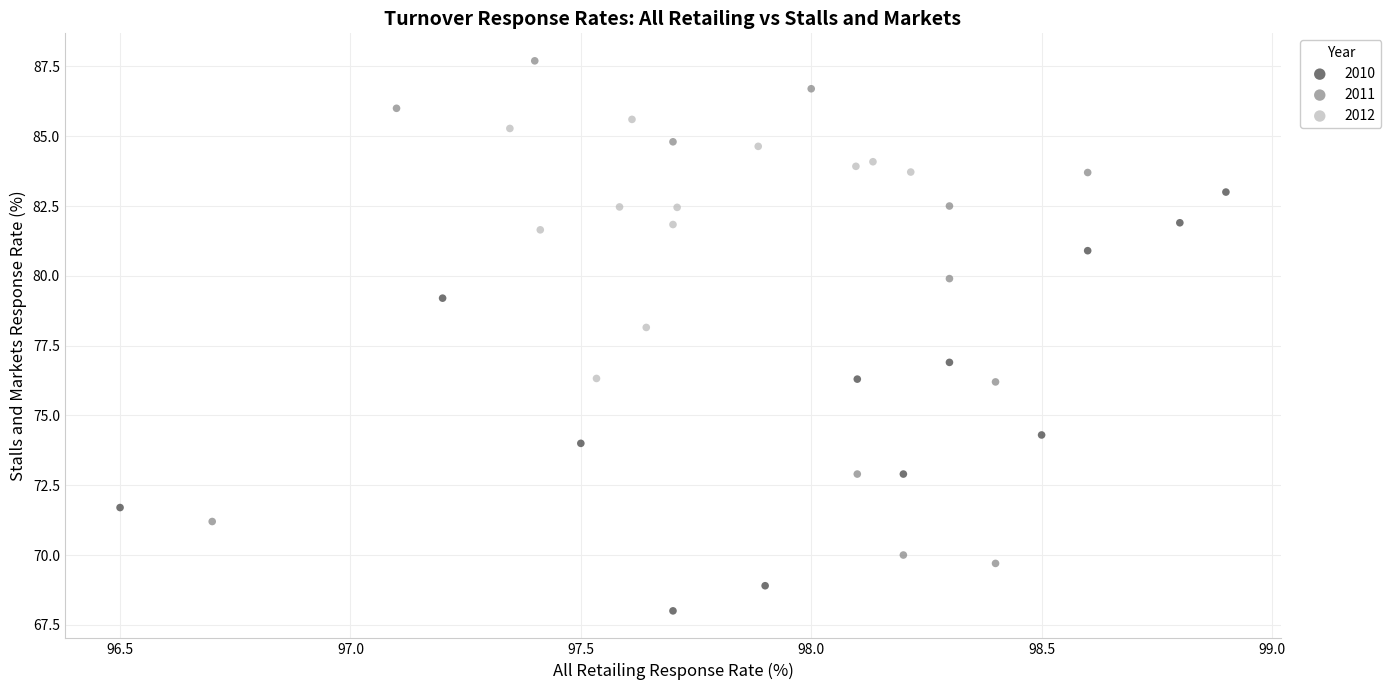

Which series has the largest Y range (max minus min)?

2011